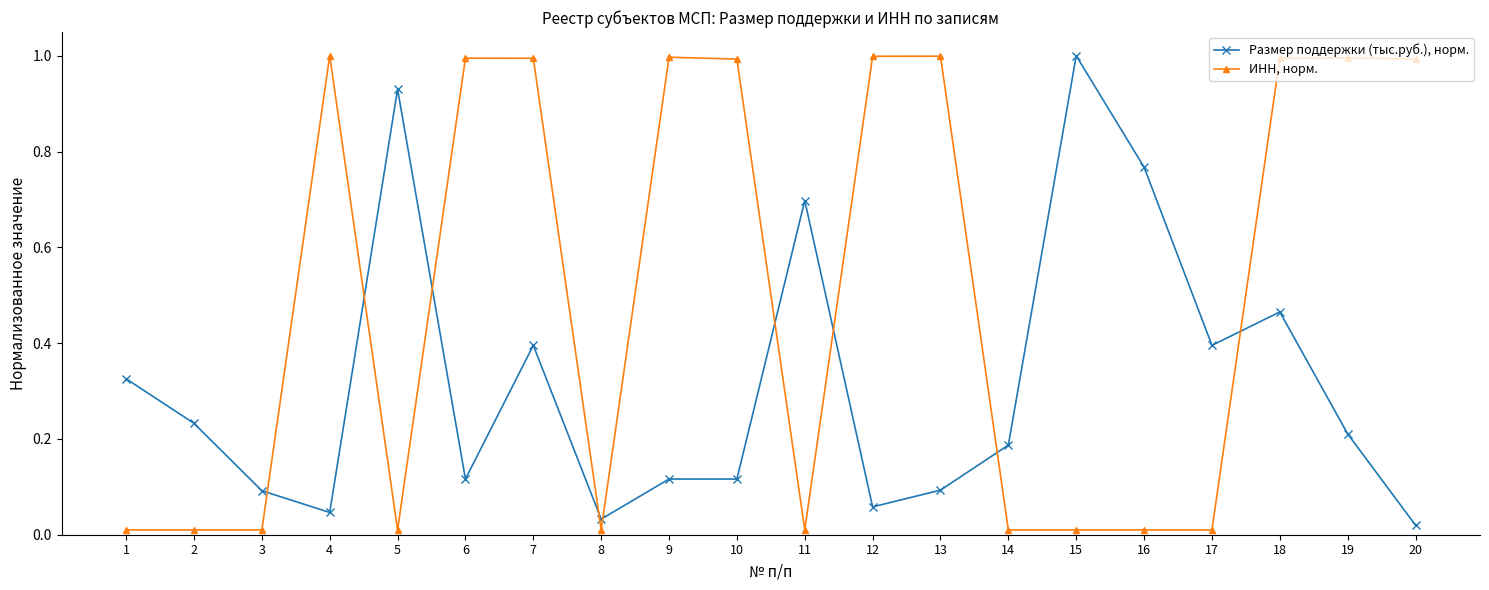

Where is the first local maximum for Размер поддержки (тыс.руб.), норм.?

5